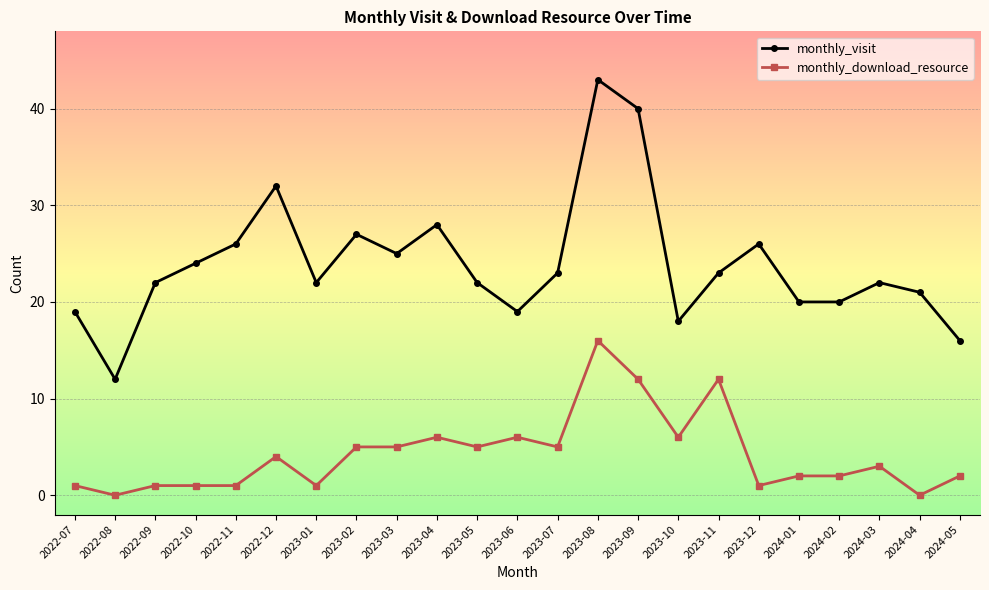

Reading left to right, what are all the values shown in this chart?

monthly_visit: 19	12	22	24	26	32	22	27	25	28	22	19	23	43	40	18	23	26	20	20	22	21	16
monthly_download_resource: 1	0	1	1	1	4	1	5	5	6	5	6	5	16	12	6	12	1	2	2	3	0	2